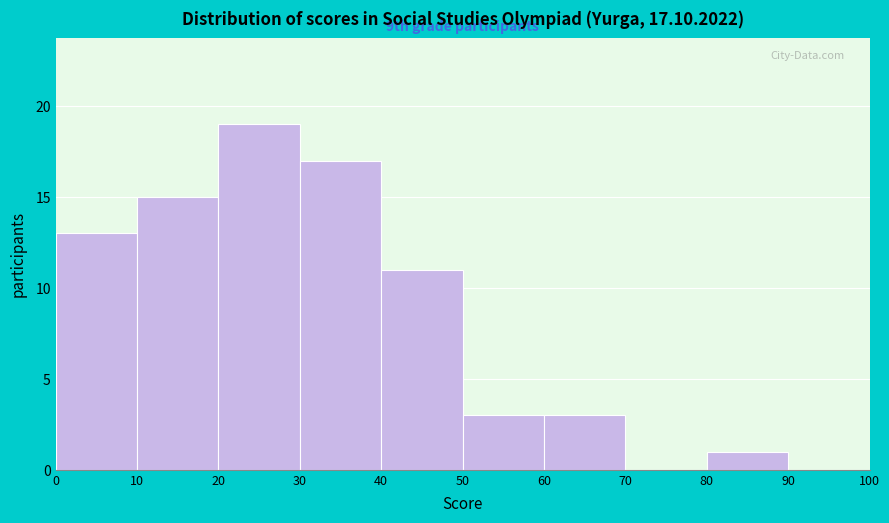

Which range on the x-axis has the tallest bar?

20 to 30